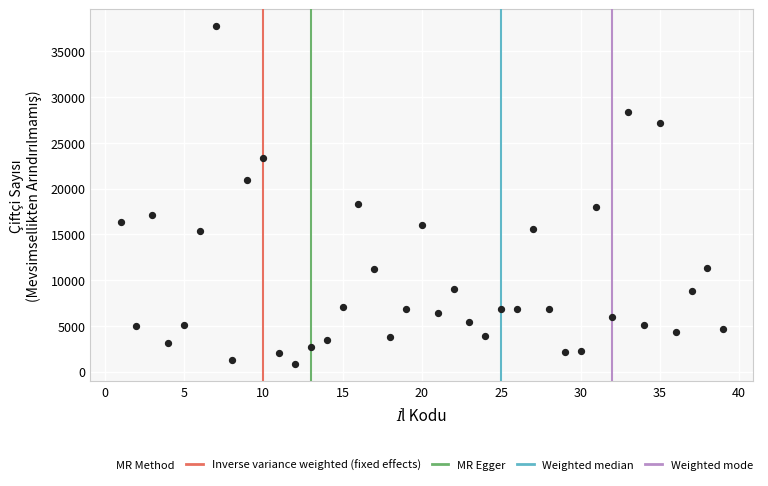

What is the range of X values (max minus min)?

38